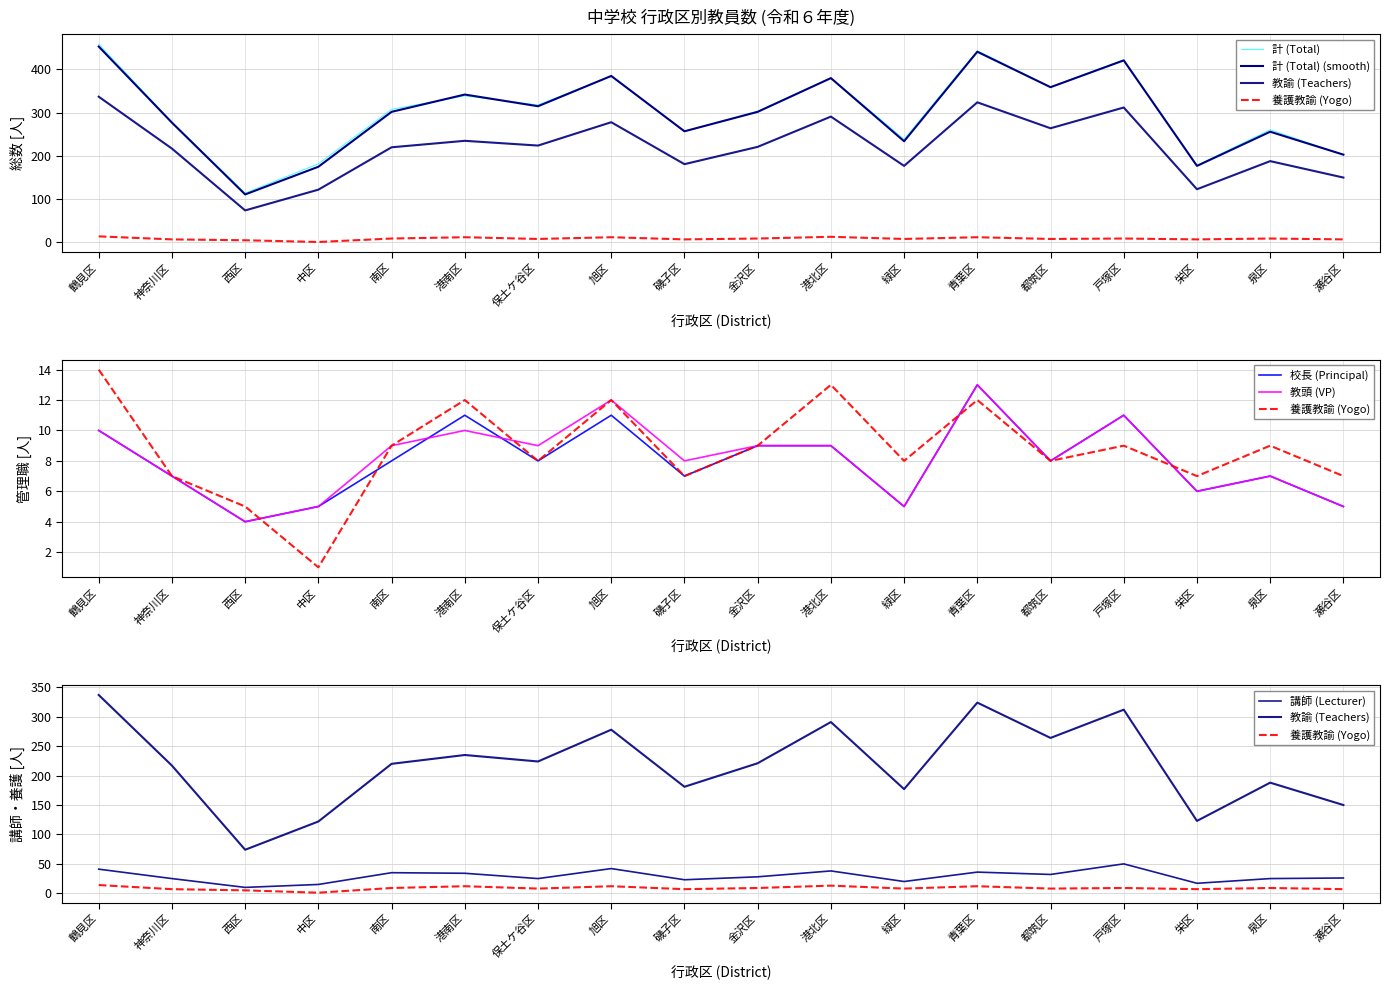

Count the number of categories in the chart.

18